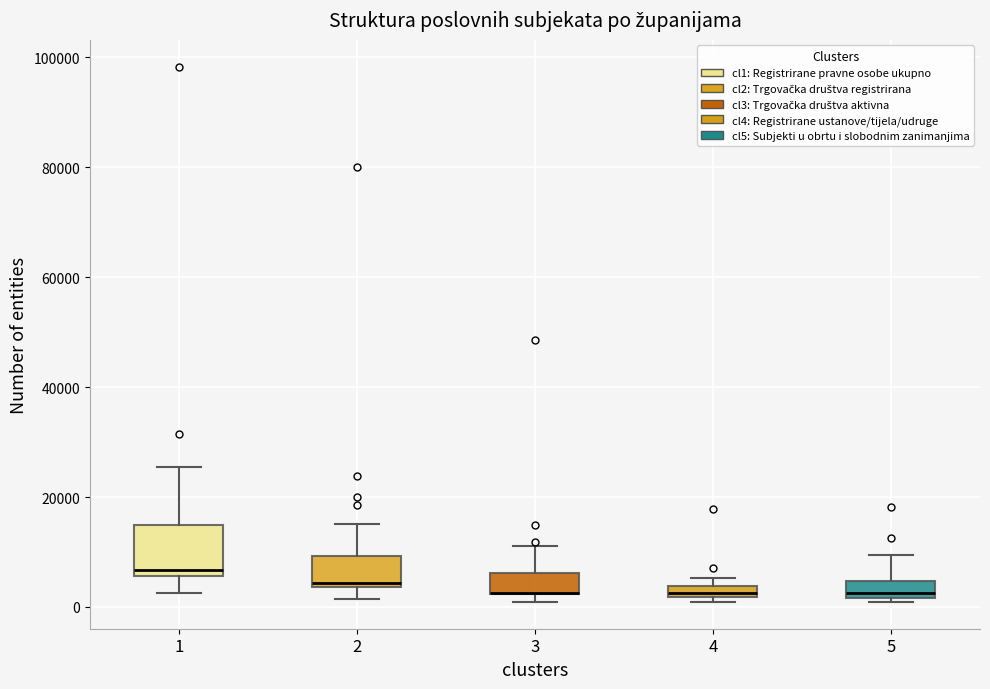

Where is the upper edge of the box at x = 5 on the y-axis? The values are not printed on the chart, so give them approximately, as read against the axis.

4000